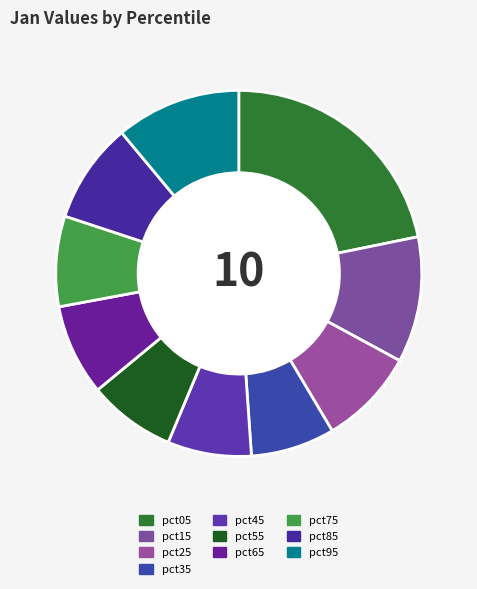

Does pct15 account for over 50% of the chart?

No